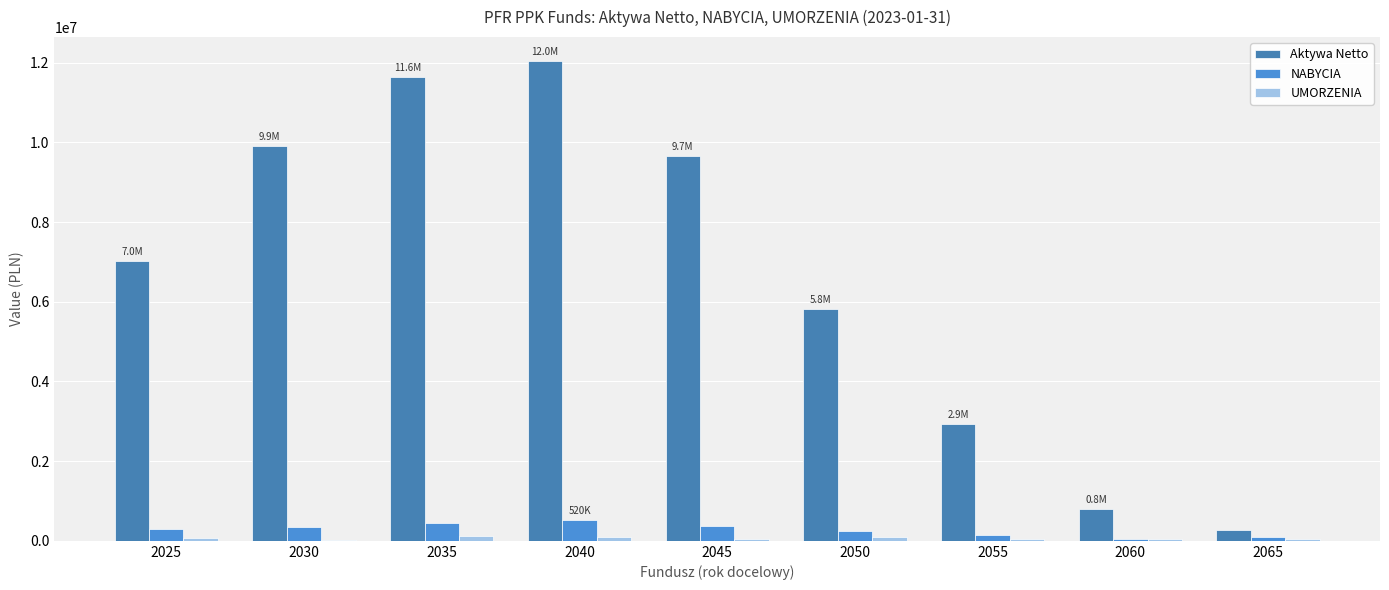

How many categories are shown in the chart?

9